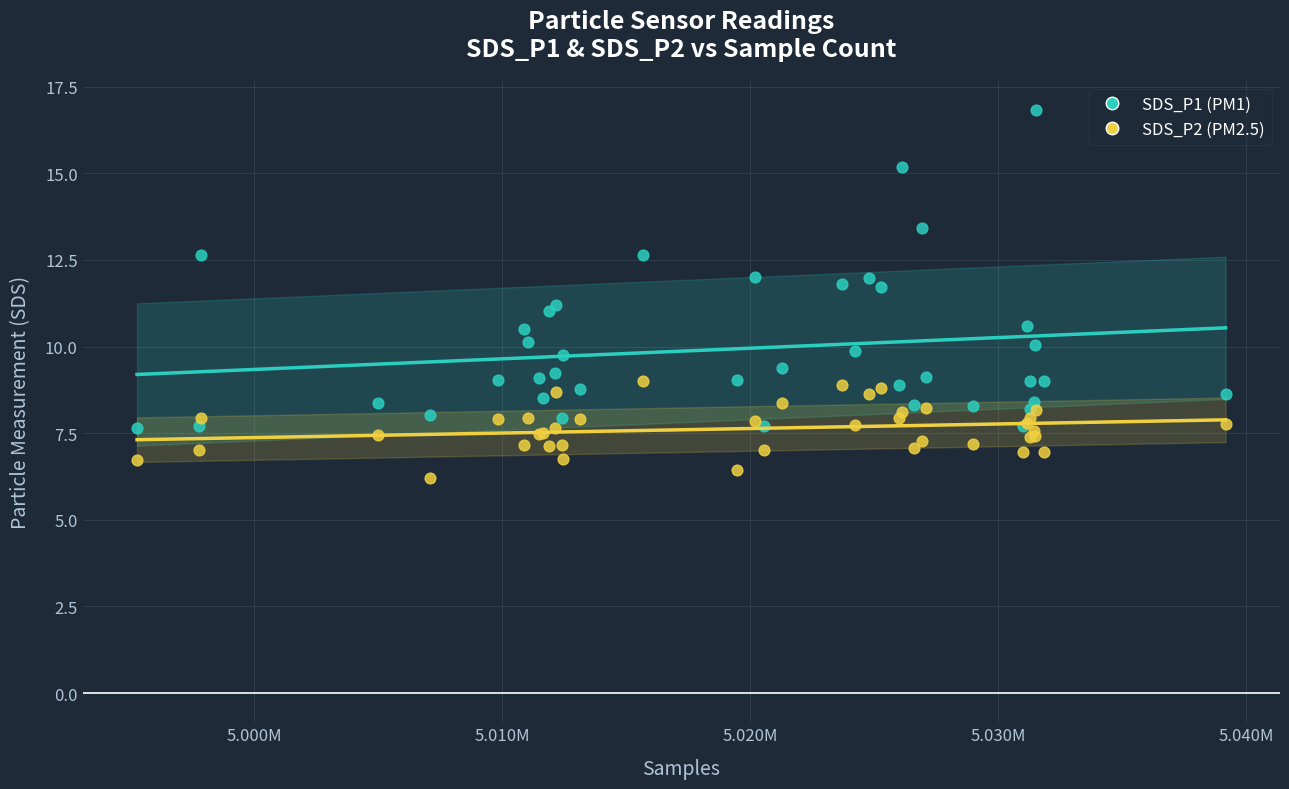

What is the X range (max minus min) for the scatter plot?

43883.0